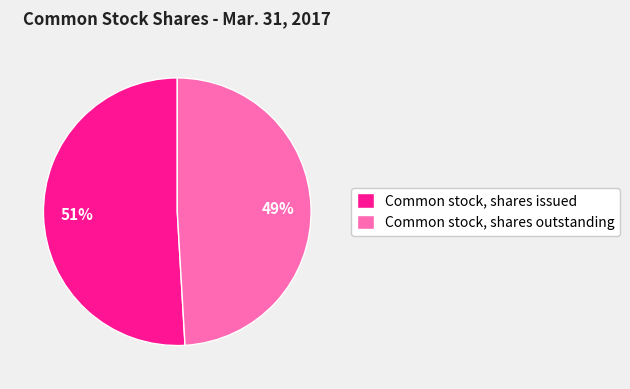

Is it true that Common stock, shares outstanding is 63% of the pie?

False